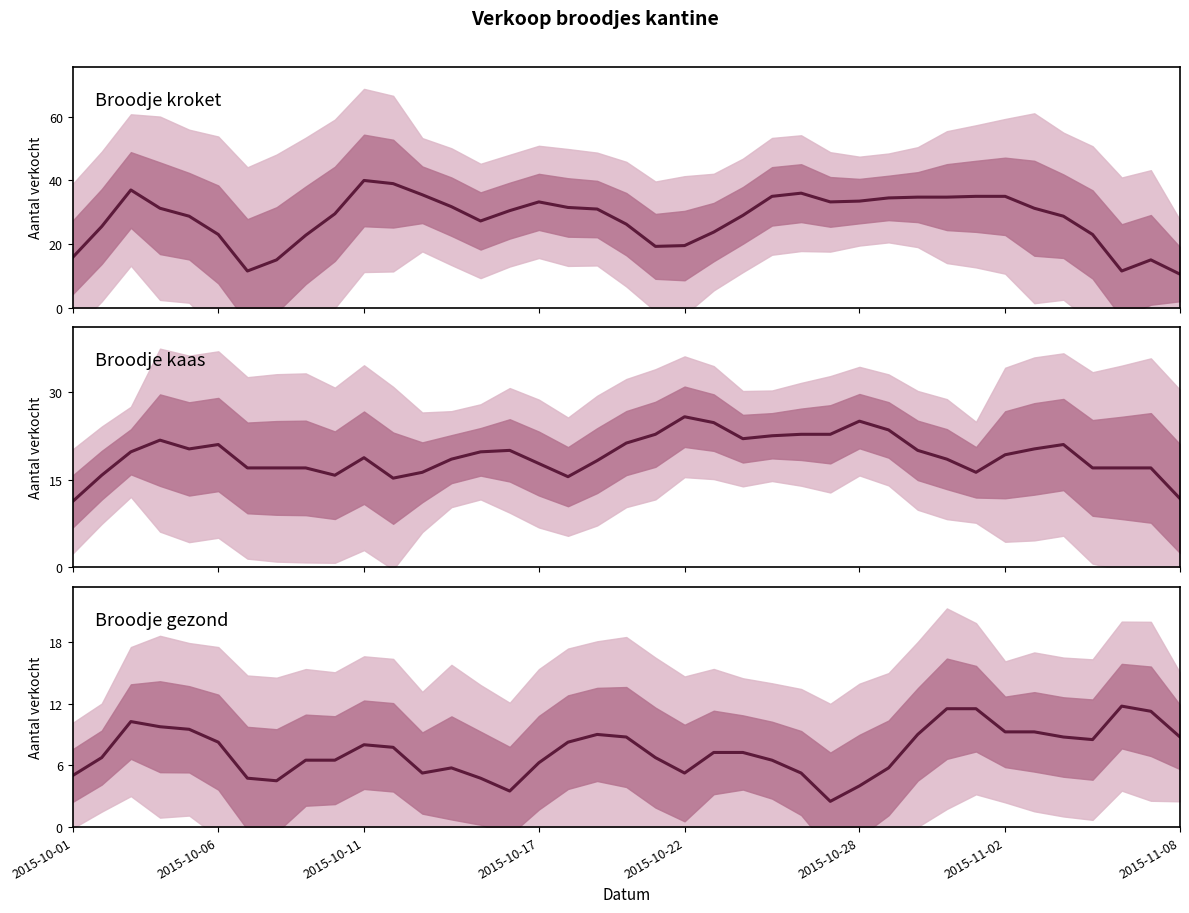

Is the value of Broodje kaas at 2015-10-01 greater than the value of Broodje gezond at 34?

Yes